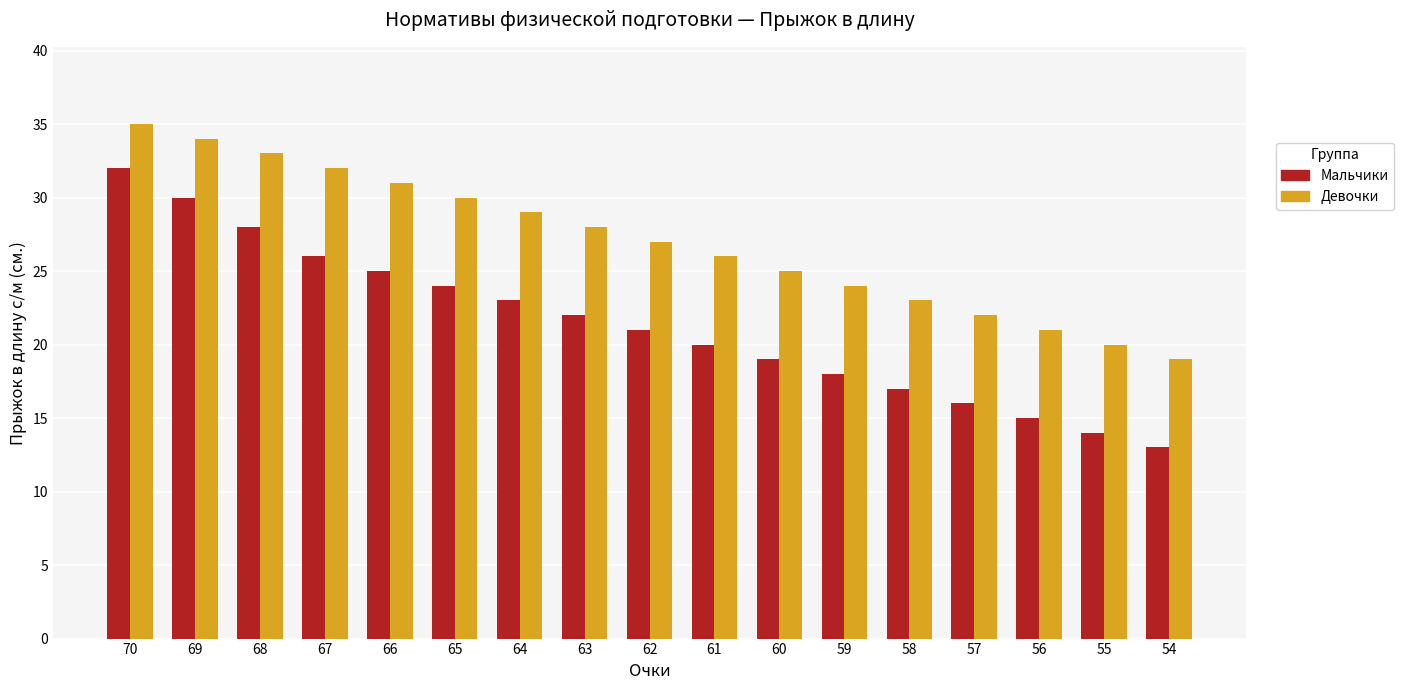

What is the average value of the Мальчики series?

21